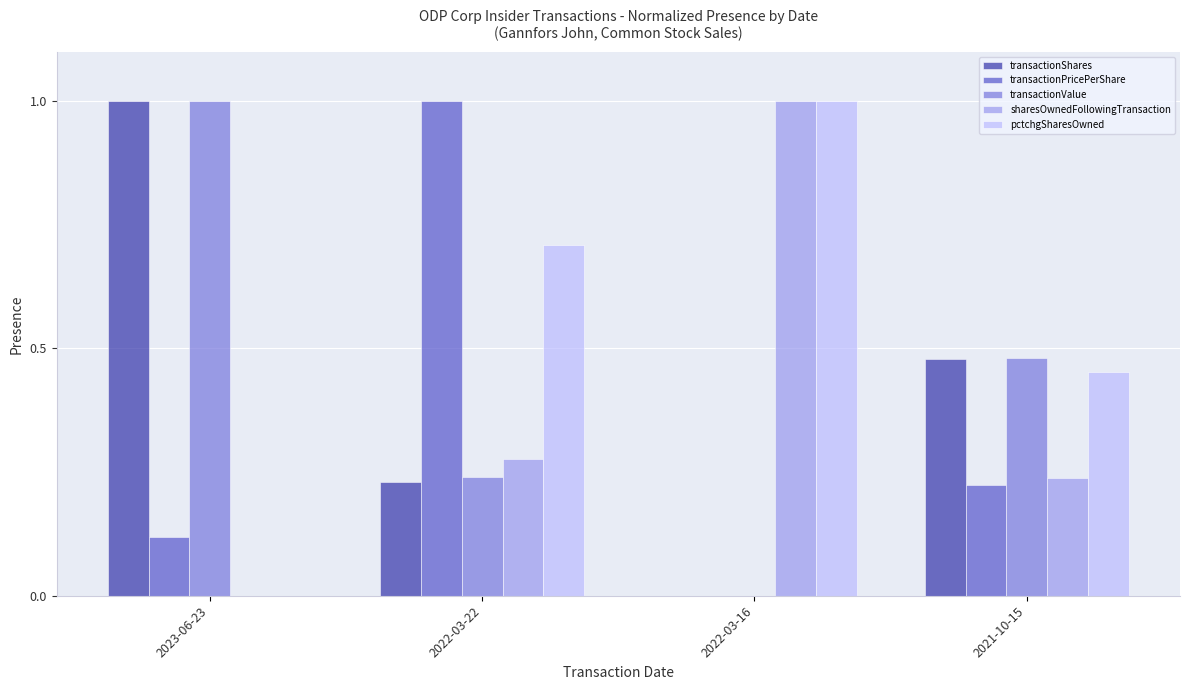

At which category is the sum across all series the highest?

2022-03-22